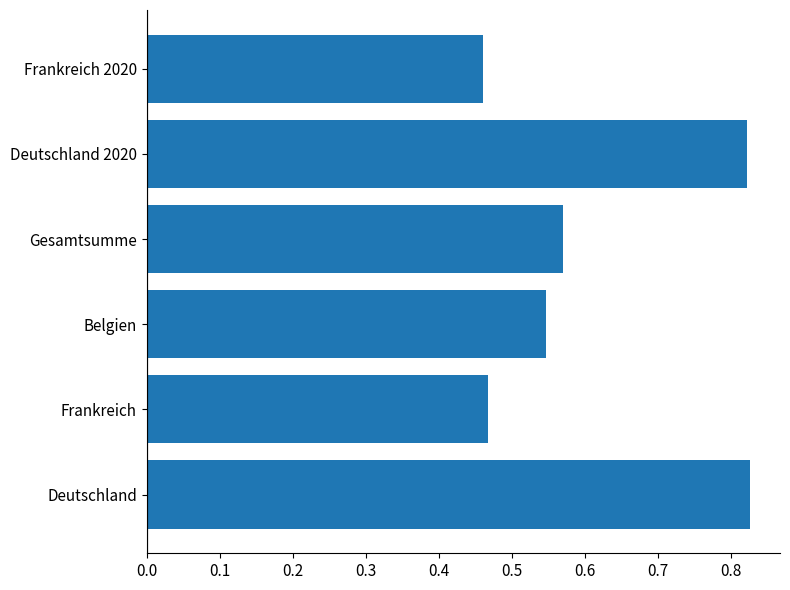

Which has a higher value, Frankreich 2020 or Deutschland?

Deutschland